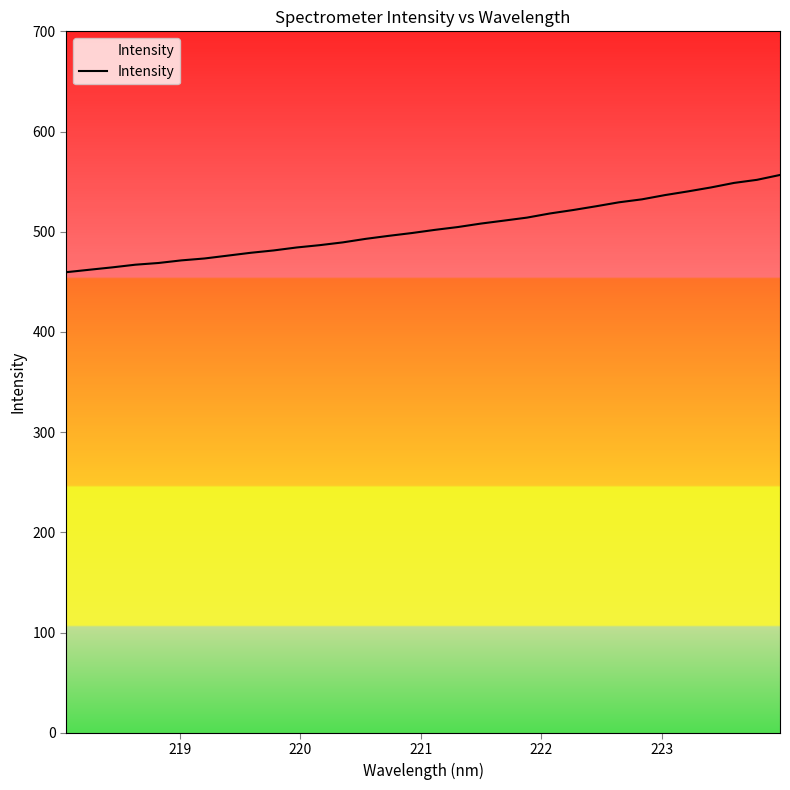

What is the difference between the maximum and minimum values?

97.0